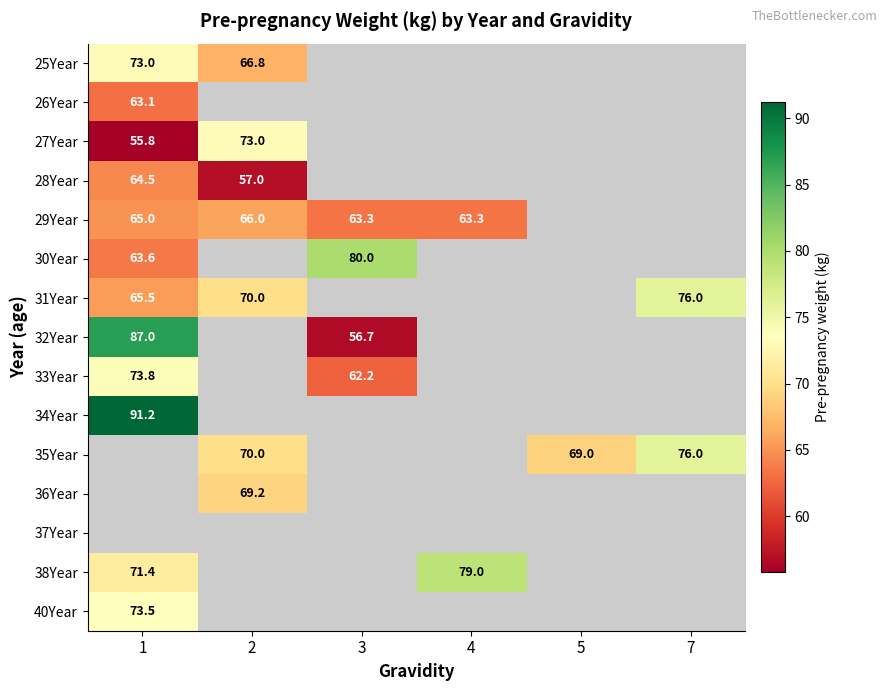

True or false: 34Year has a value of 152.6 at 1.

False